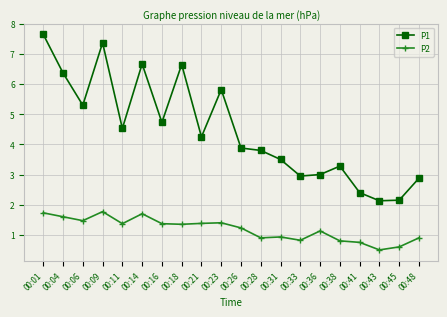

What is the value of the P1 point at the 3rd from the left?

5.3